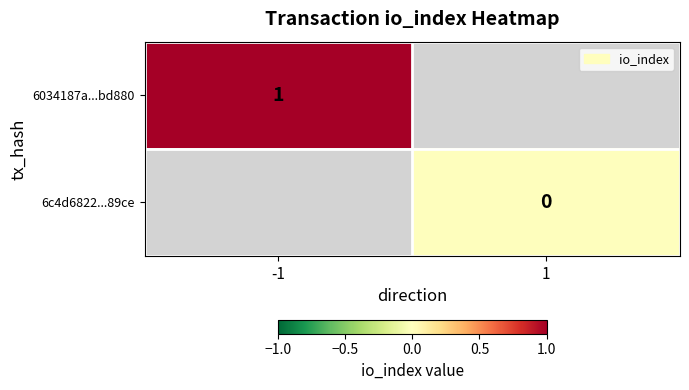

Is the value of 6034187a...bd880 at -1 greater than the value of 6c4d6822...89ce at 1?

Yes